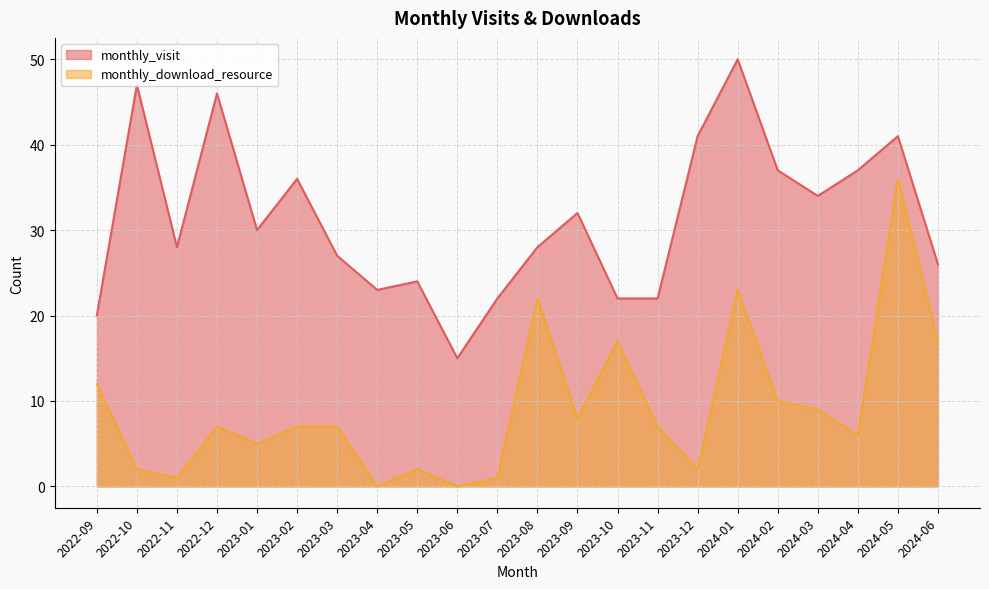

Is it true that monthly_visit equals 32 at 2023-09?

True